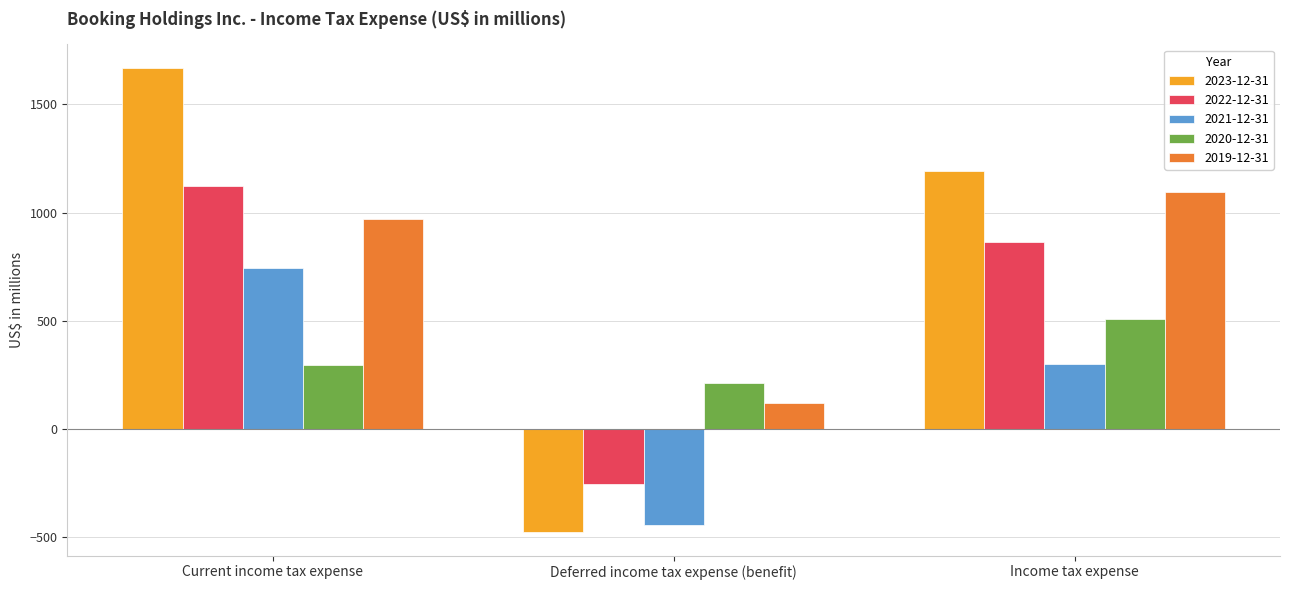

What are all the series names shown in the legend?

2023-12-31, 2022-12-31, 2021-12-31, 2020-12-31, 2019-12-31